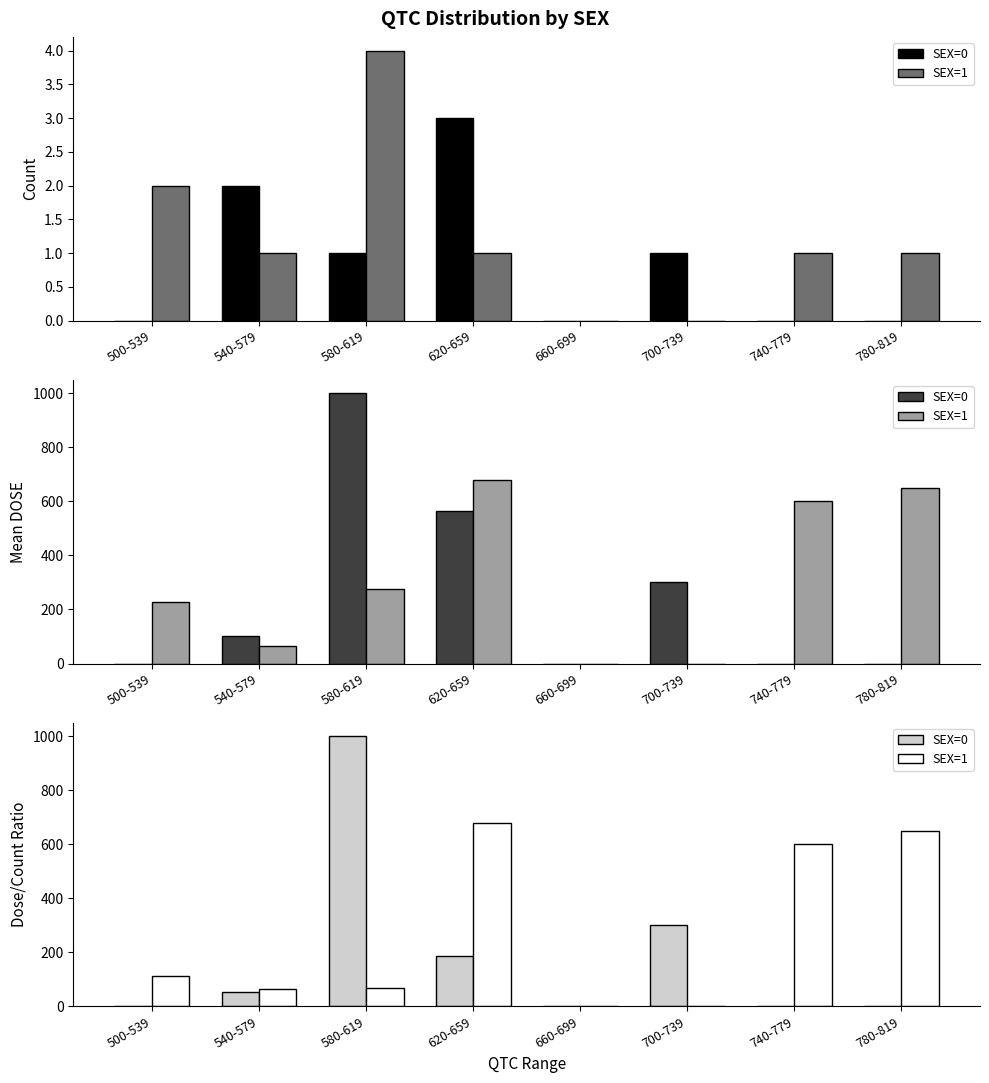

How many bars are there in total?

16